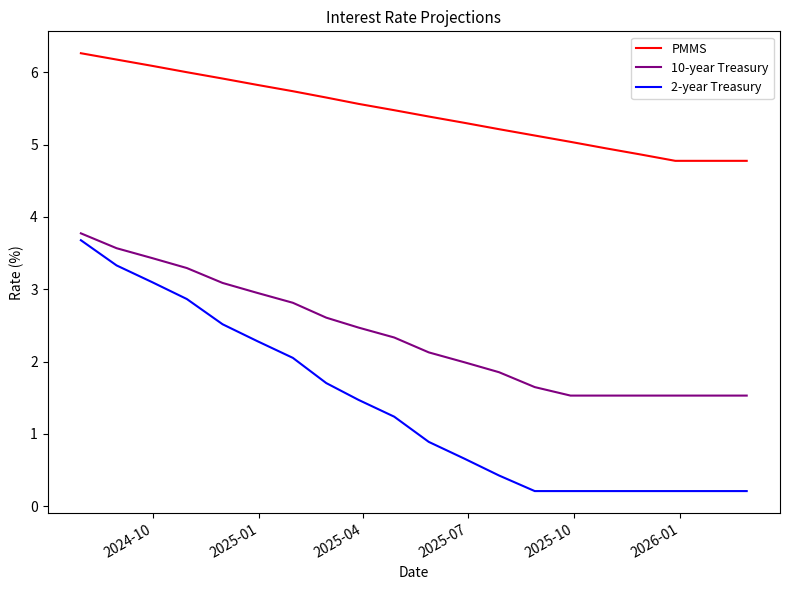

Which series has the widest spread of values?

2-year Treasury